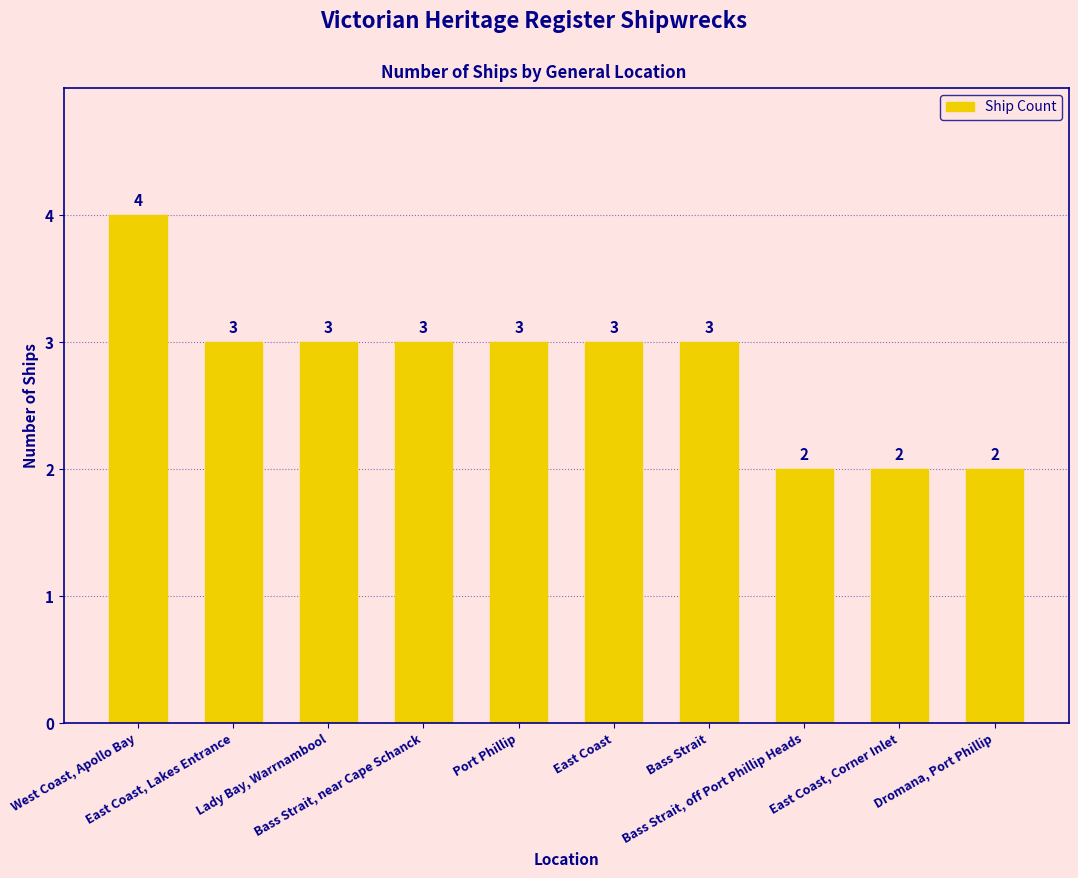

What is the label of the 10th bar from the left?

Dromana, Port Phillip